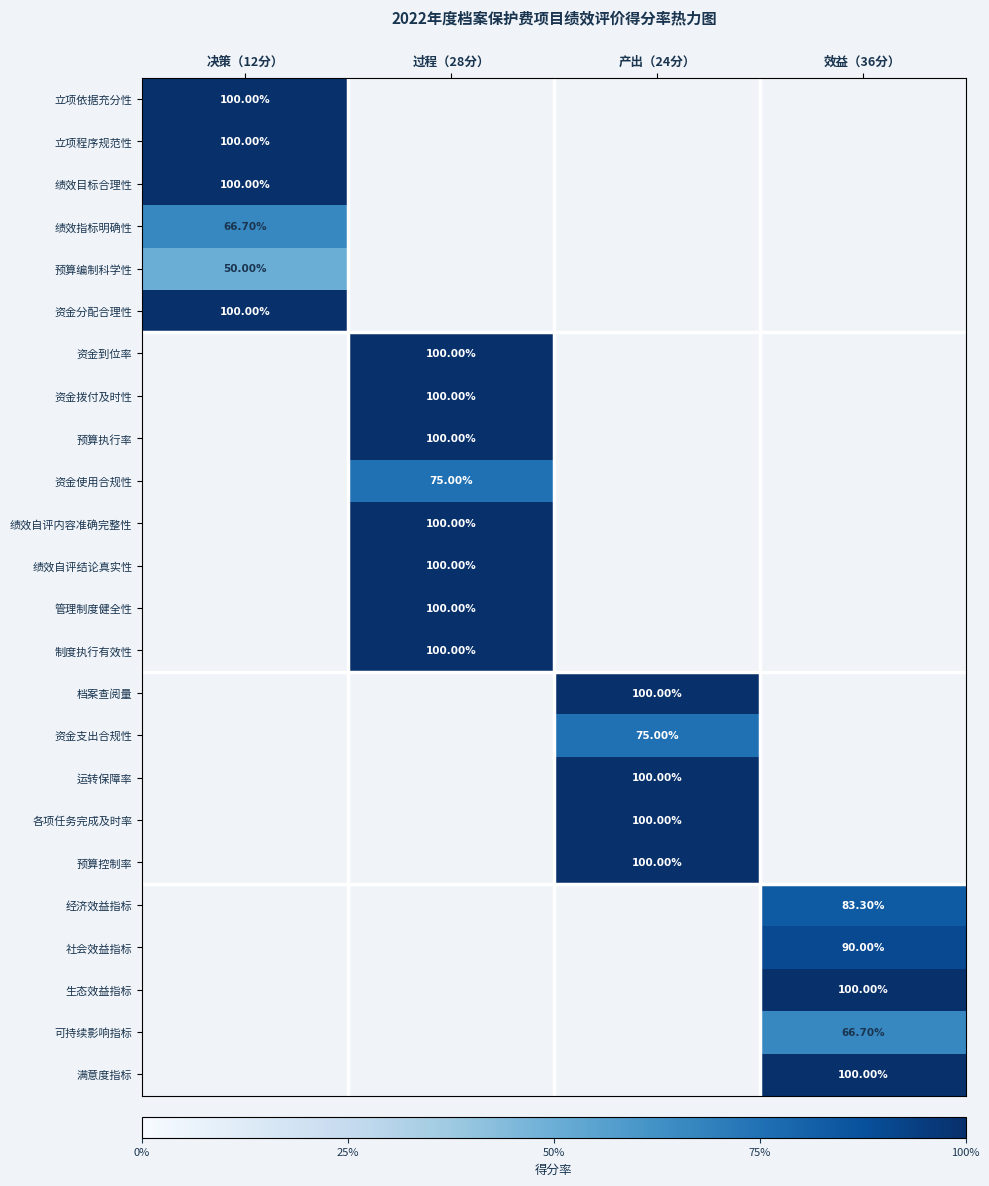

Is it true that 绩效自评内容准确完整性 equals 0.5 at 过程（28分）?

False